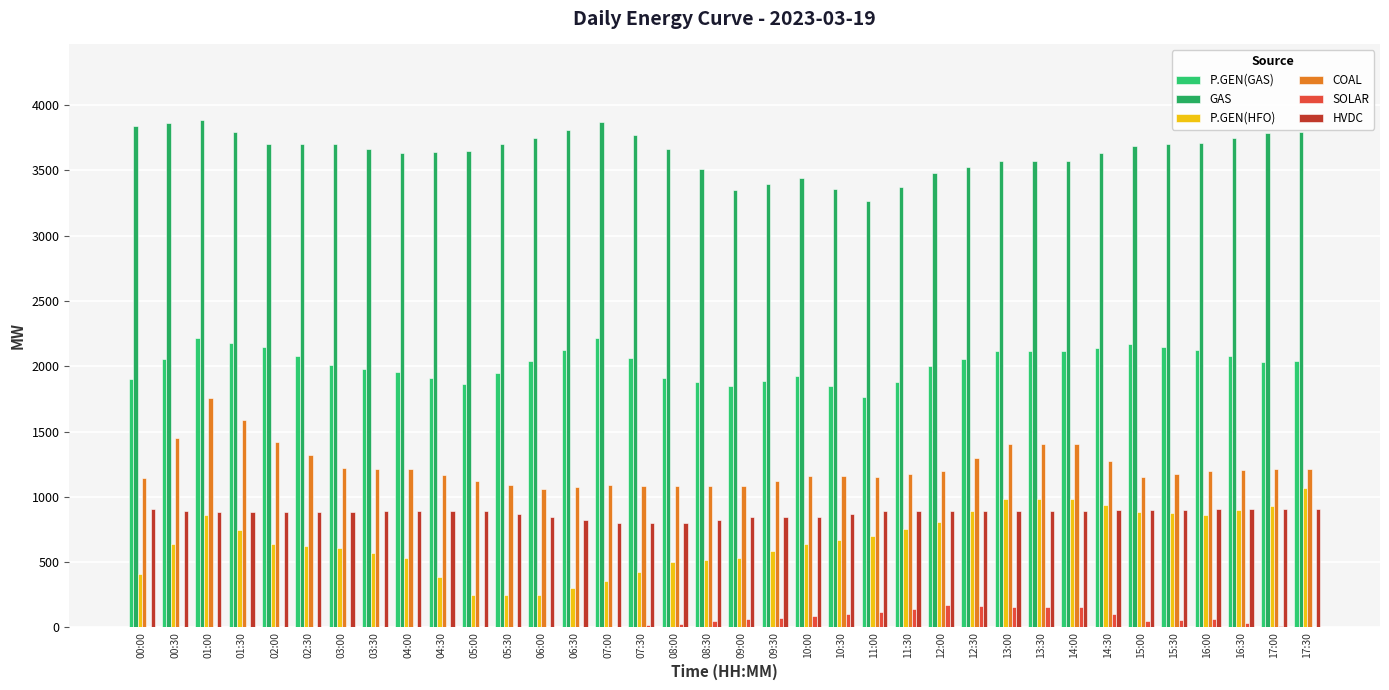

Is it true that SOLAR equals 9.9 at 07:30?

False